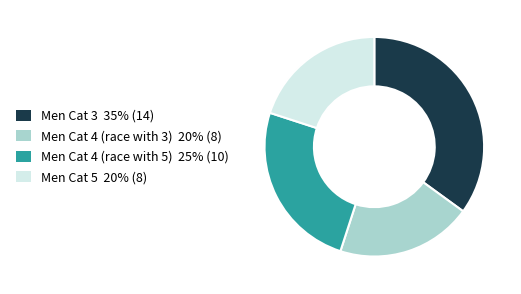

Is there any slice that represents more than half of the pie?

No